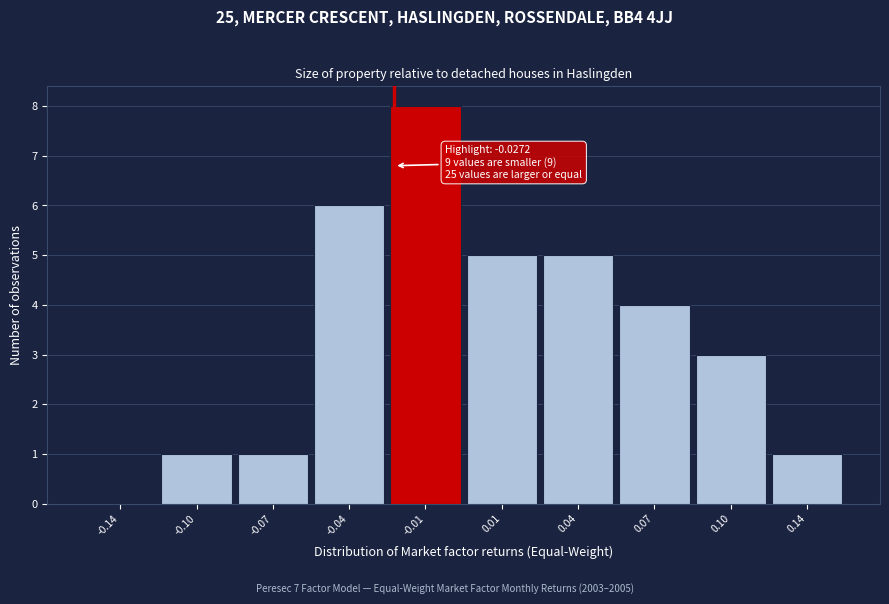

Reading left to right, what are all the values shown in this chart?

-0.14=0	-0.10=1	-0.07=1	-0.04=6	-0.01=8	0.01=5	0.04=5	0.07=4	0.10=3	0.14=1